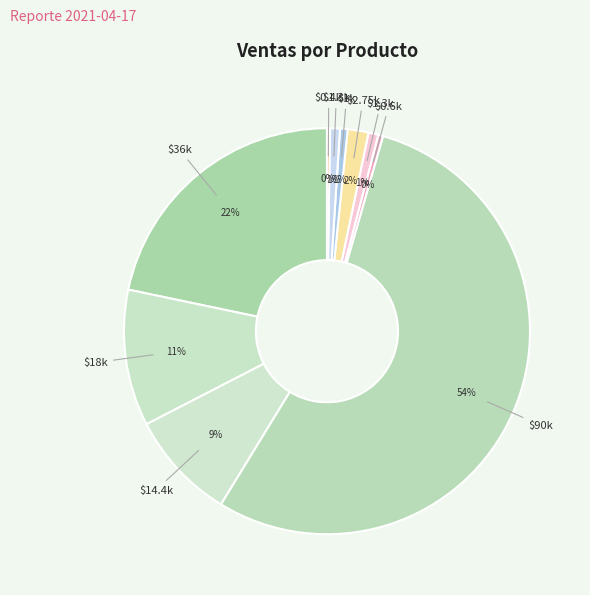

Is there a majority slice in this chart?

Yes